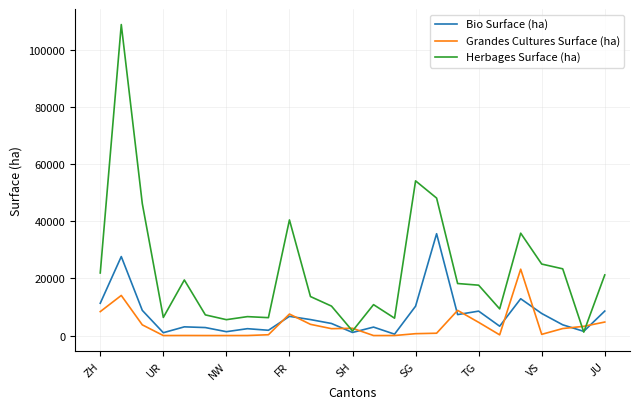

Does the chart have visible grid lines?

Yes